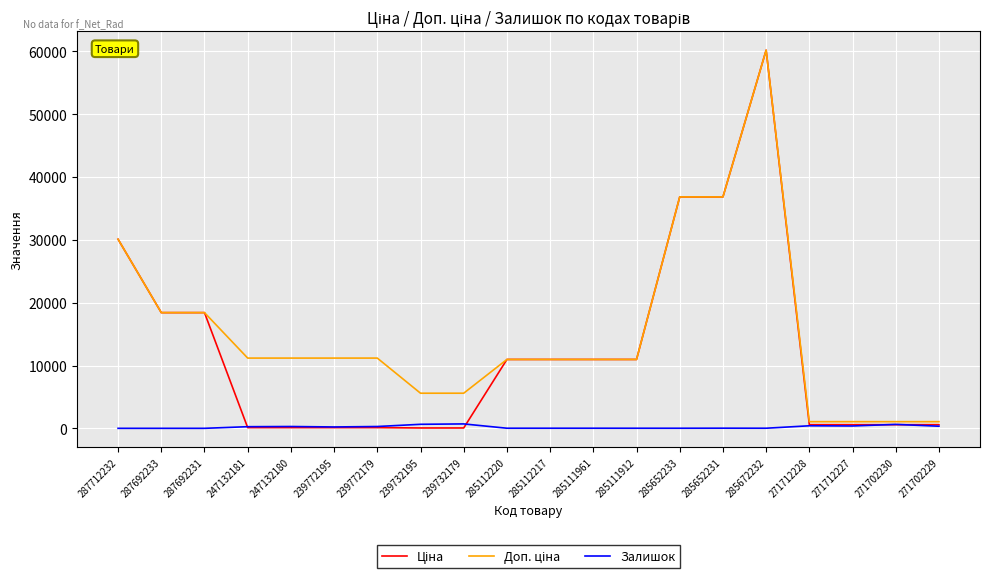

At which category is the sum across all series the highest?

285672232